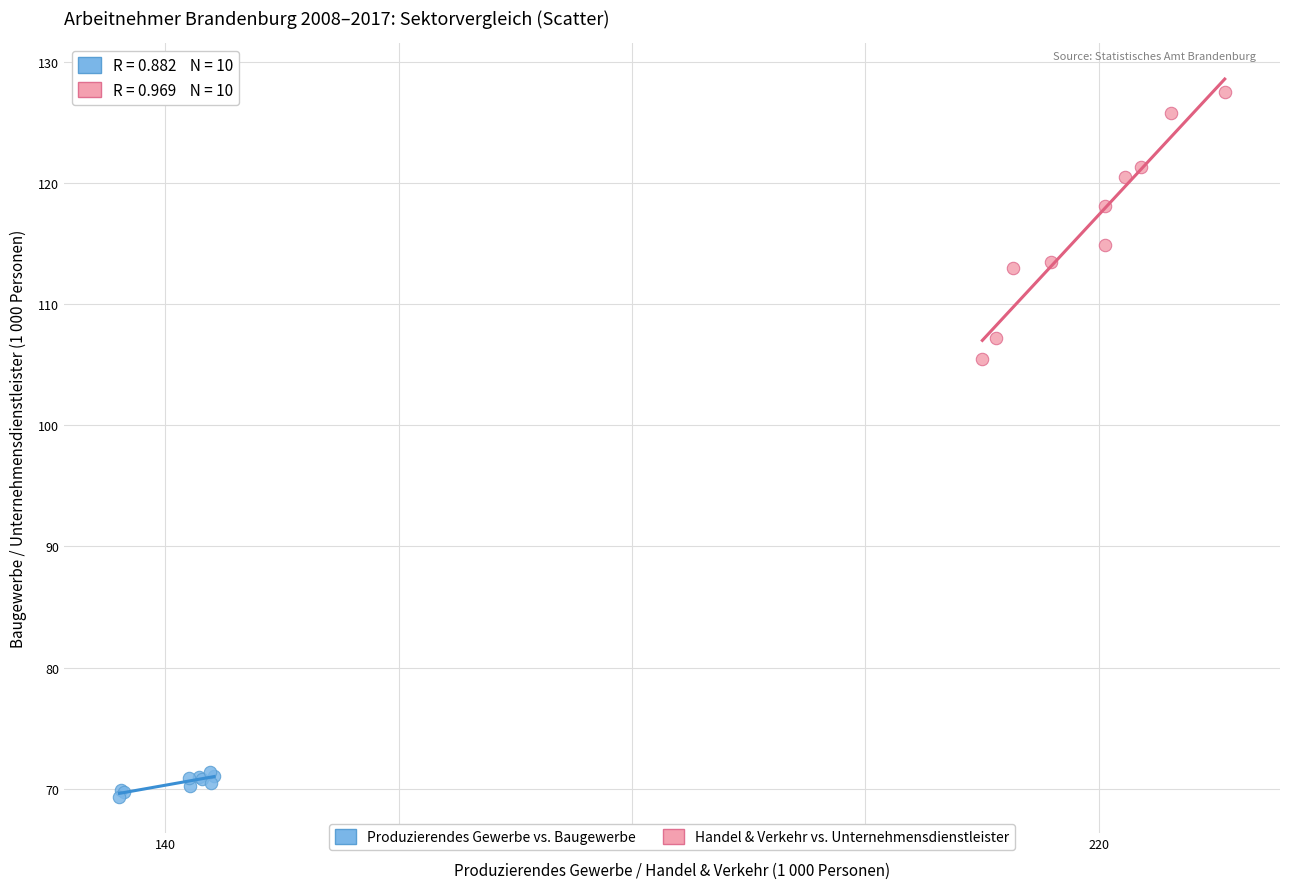

Which series has the widest spread of Y values?

Handel & Verkehr vs. Unternehmensdienstleister